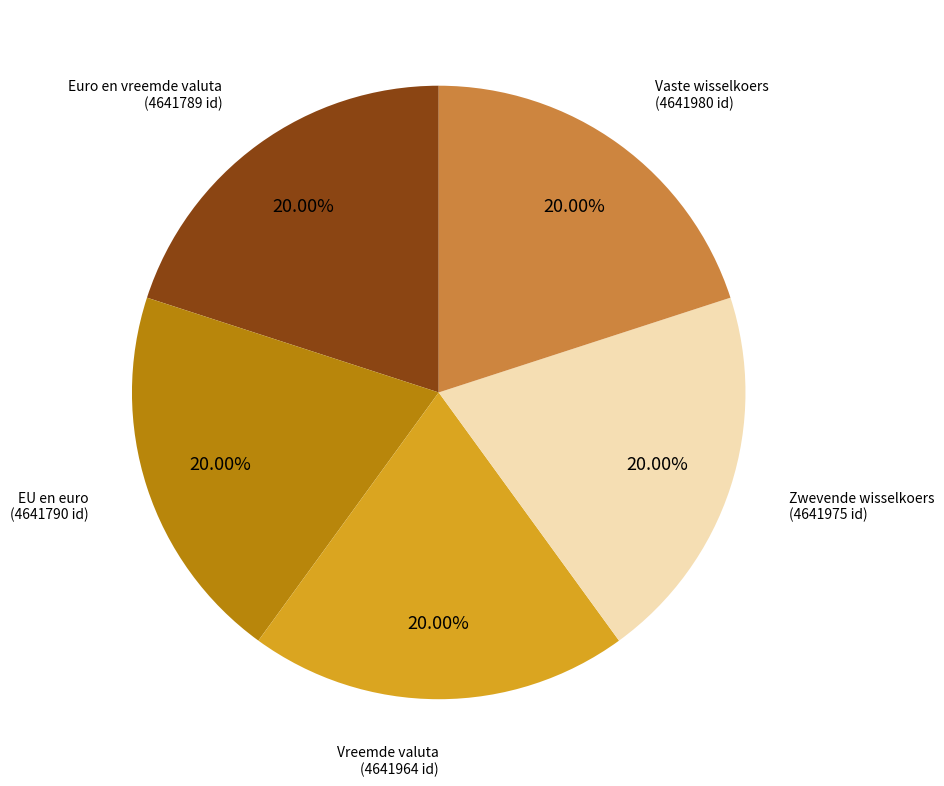

Approximately how many times larger is the value at EU en euro compared to Vaste wisselkoers?

1.0